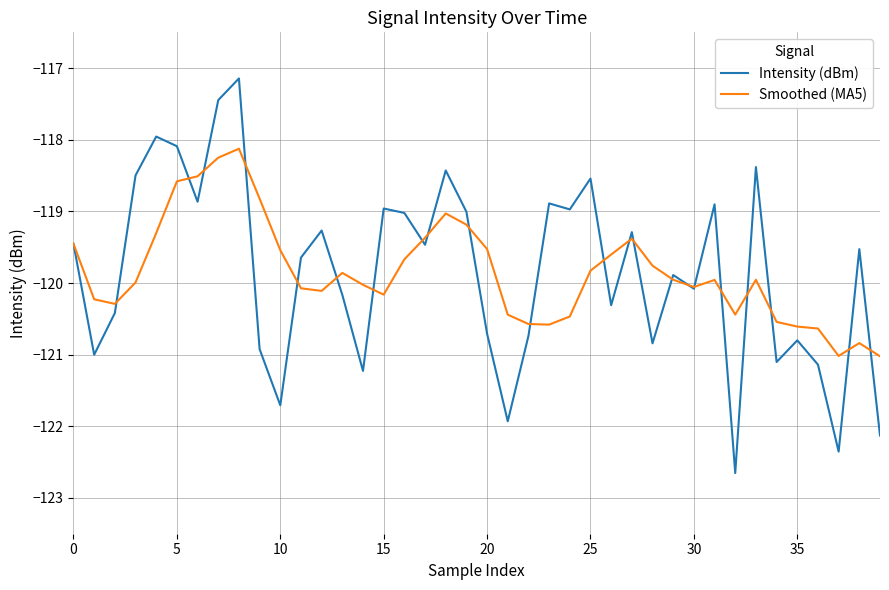

True or false: Intensity (dBm) has more than 2 points higher than both neighbors.

True